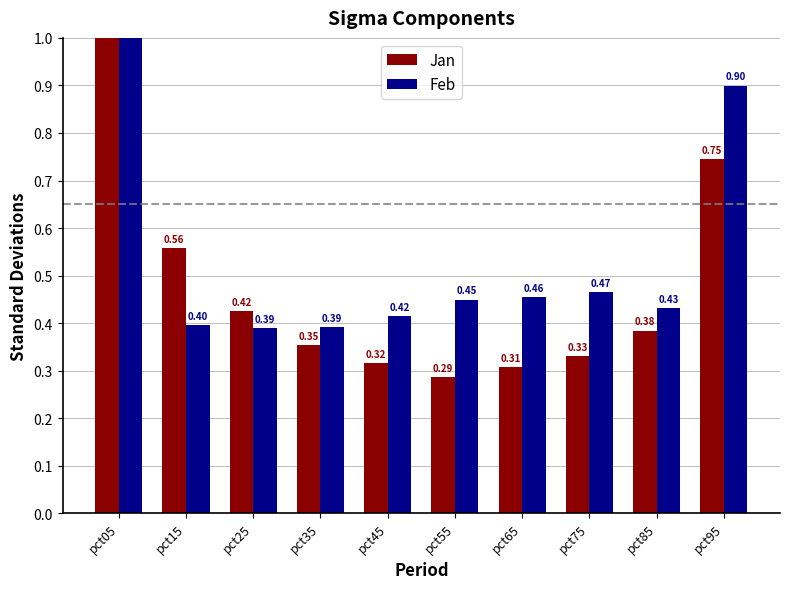

How many bars are there in total?

20